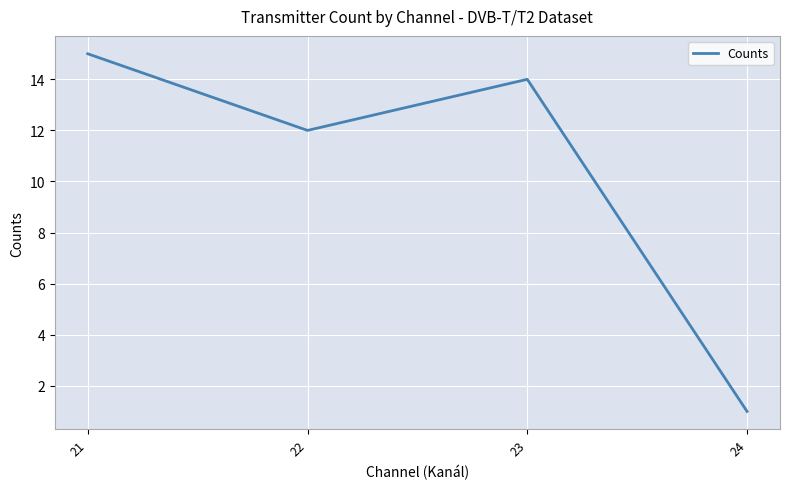

What is the sum of the values at 24 and 21?

16